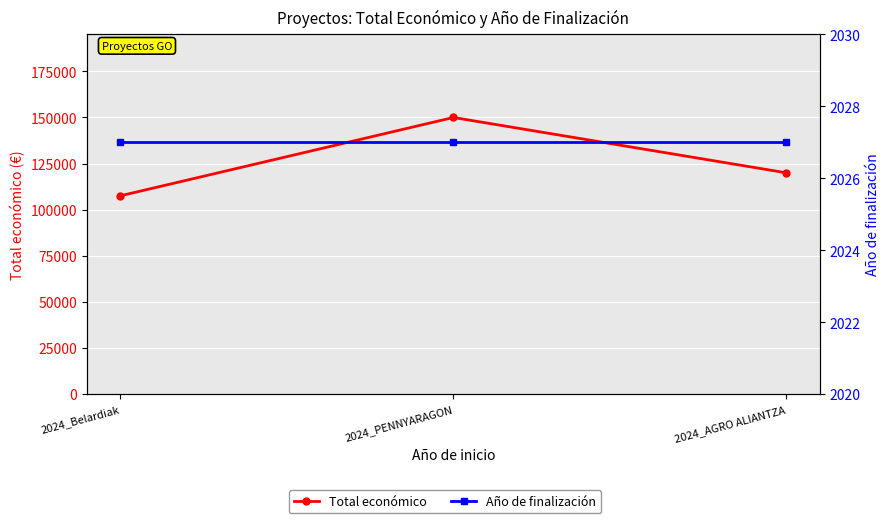

Is the value of Total económico at 2024_Belardiak greater than the value of Año de finalización at 2024_PENNYARAGON?

Yes